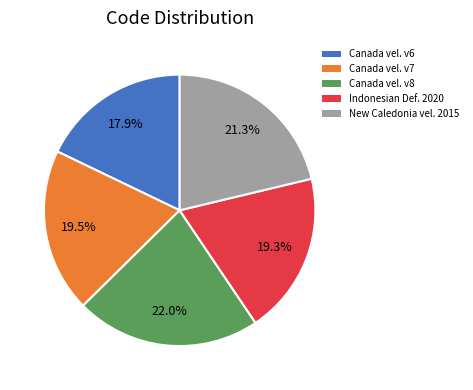

Is there any slice that represents more than half of the pie?

No